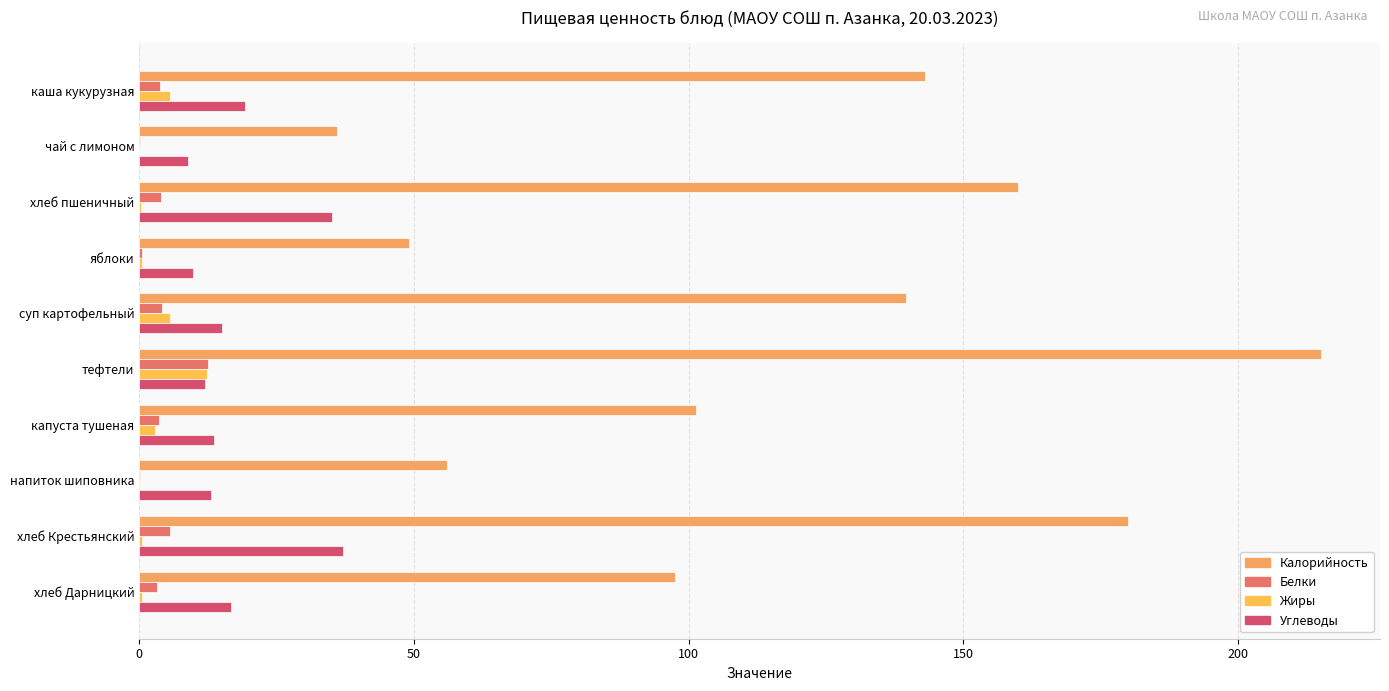

Does the chart contain any negative values?

No